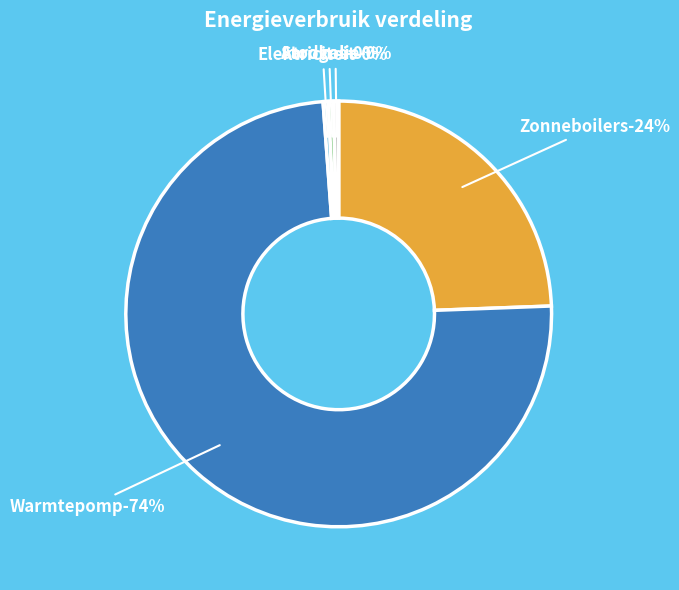

What percentage is NOT represented by Stookolie?

99.6%